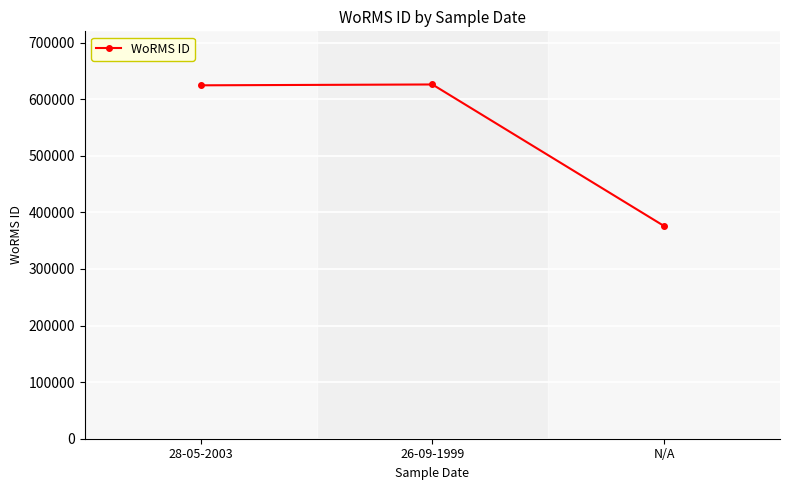

How many categories are shown in the chart?

3